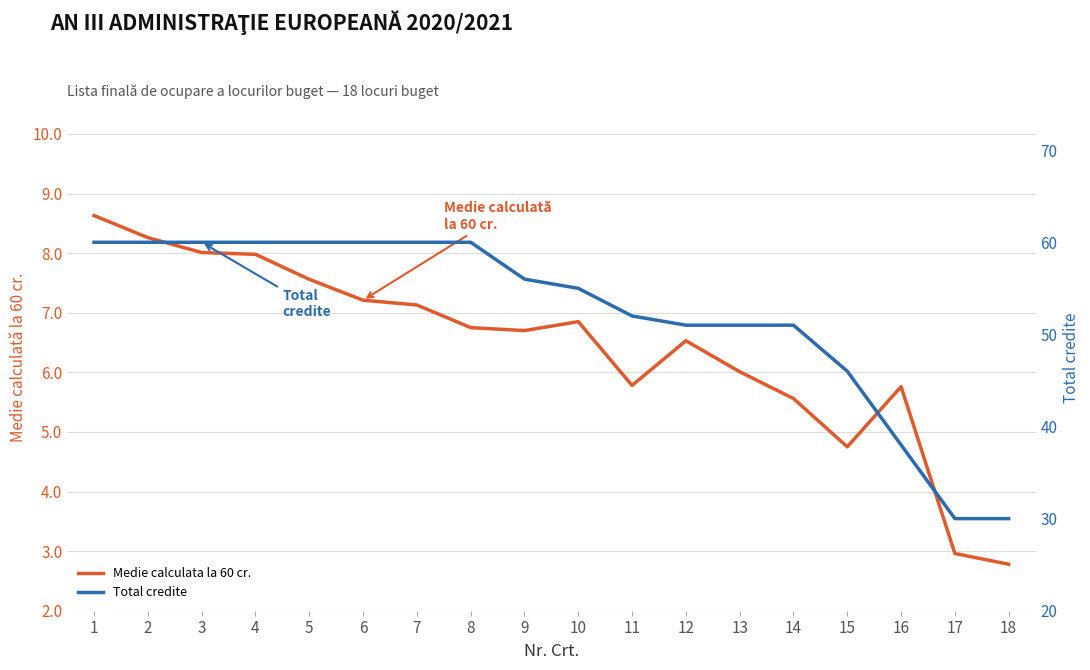

What is the value of the Medie calculata la 60 cr. point at the 16th from the left?

5.8